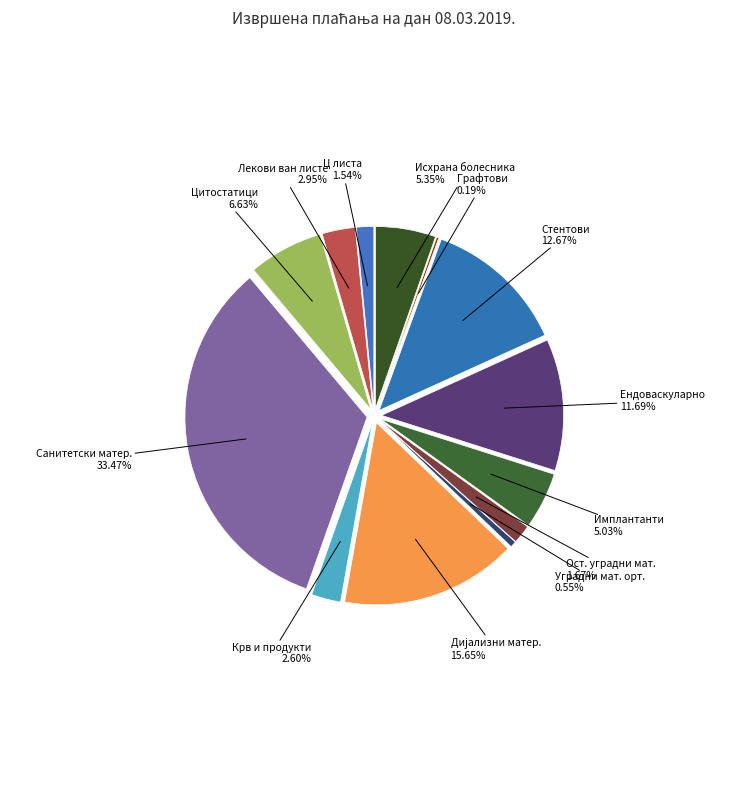

Combined, what portion of the pie is ДИЈАЛИЗНИ МАТЕРИЈАЛ and ОСТАЛИ УГРАДНИ МАТЕРИЈАЛ У ОРТОПЕДИЈИ?

17.3%